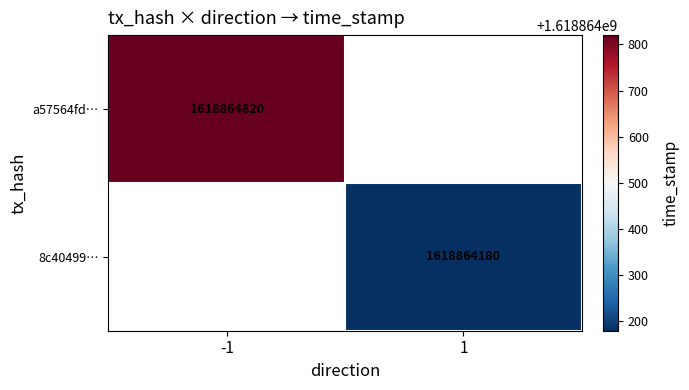

The value of 8c40499475018cb77b791175bc7e024fa1327dc at direction is 1. True or false?

True